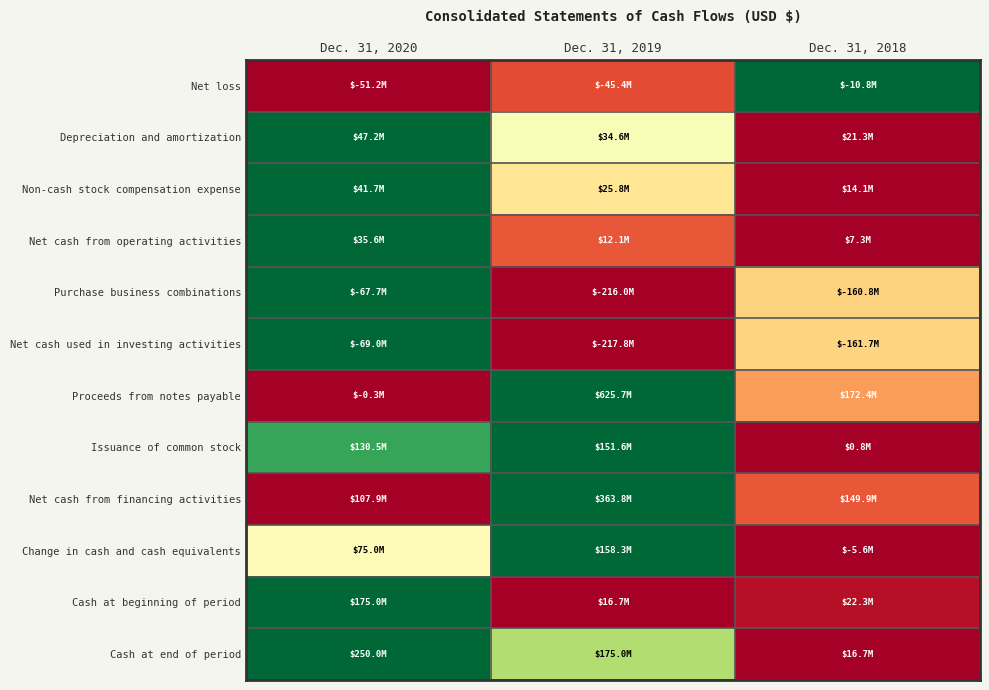

How many categories are shown in the chart?

3